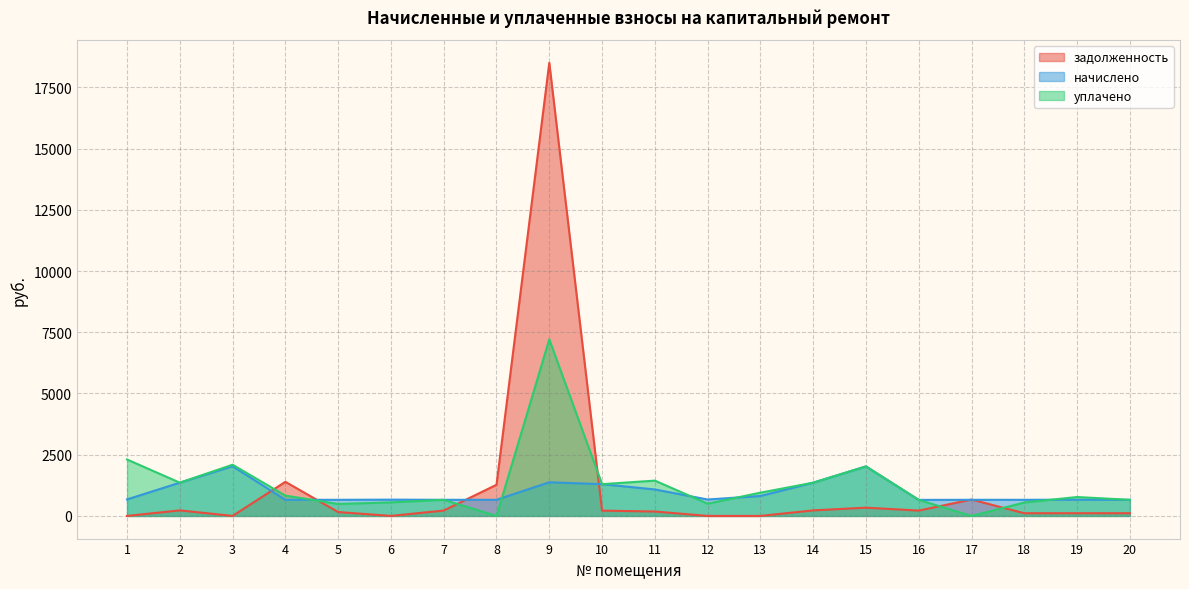

Rank the series by their average value, from lowest to highest.

начислено, задолженность, уплачено